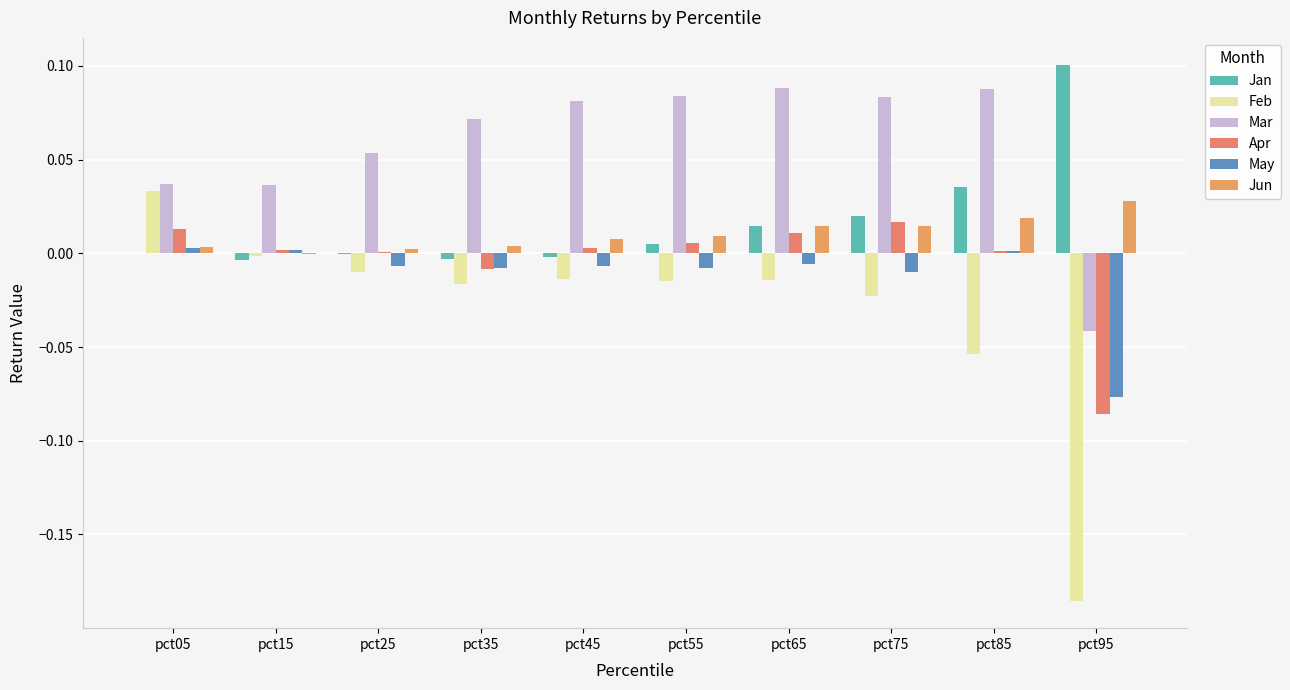

Reading left to right, what are all the values shown in this chart?

Jan: 0.0	-0.0	-0.0	-0.0	-0.0	0.0	0.0	0.0	0.0	0.1
Feb: 0.0	-0.0	-0.0	-0.0	-0.0	-0.0	-0.0	-0.0	-0.1	-0.2
Mar: 0.0	0.0	0.1	0.1	0.1	0.1	0.1	0.1	0.1	-0.0
Apr: 0.0	0.0	0.0	-0.0	0.0	0.0	0.0	0.0	0.0	-0.1
May: 0.0	0.0	-0.0	-0.0	-0.0	-0.0	-0.0	-0.0	0.0	-0.1
Jun: 0.0	-0.0	0.0	0.0	0.0	0.0	0.0	0.0	0.0	0.0